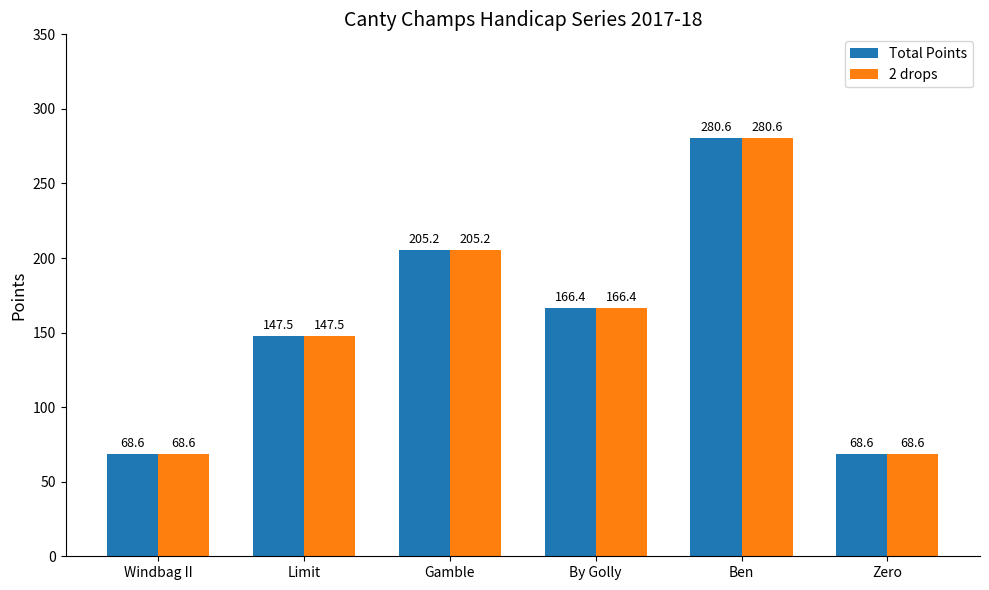

How many groups of bars are there?

6